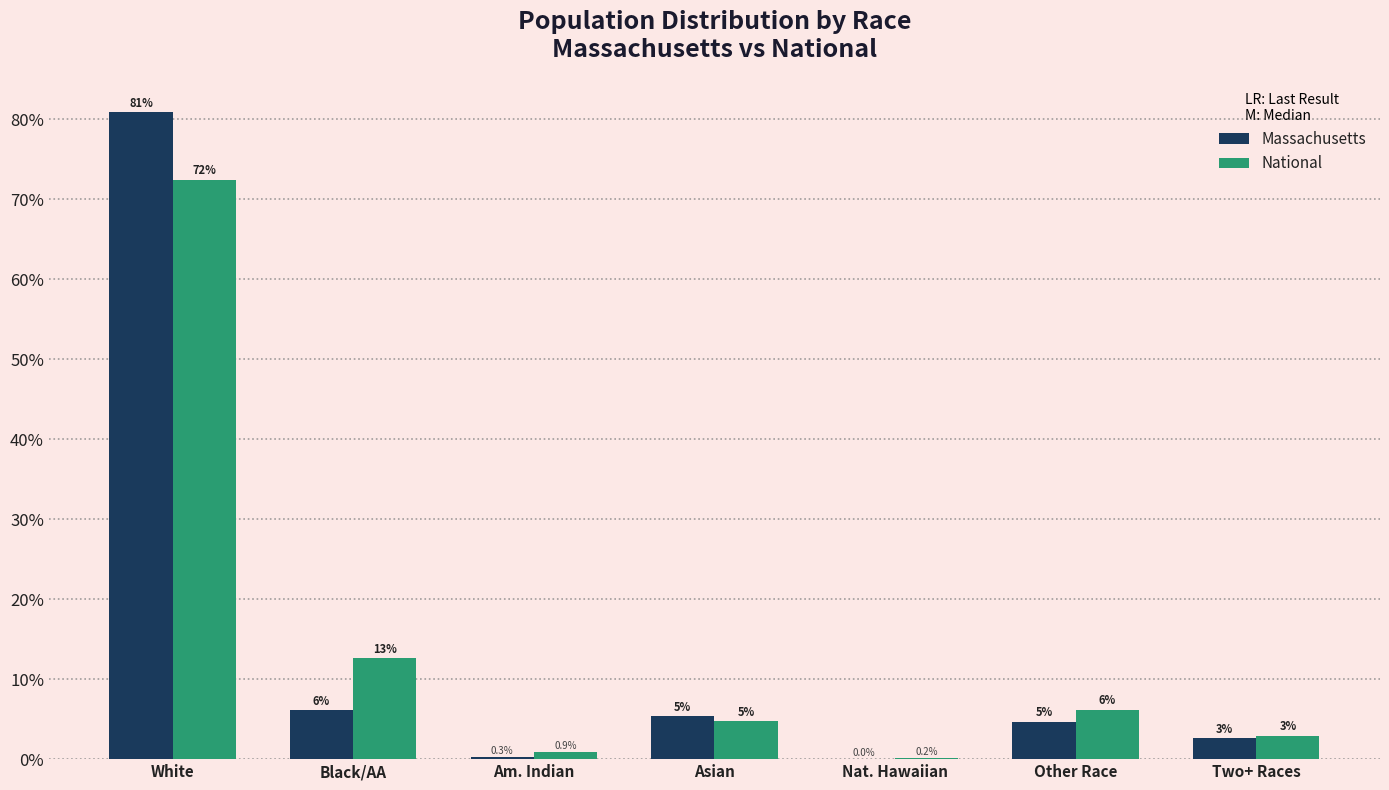

List the labels in order of National value, largest first.

White, Black/AA, Other Race, Asian, Two+ Races, Am. Indian, Nat. Hawaiian